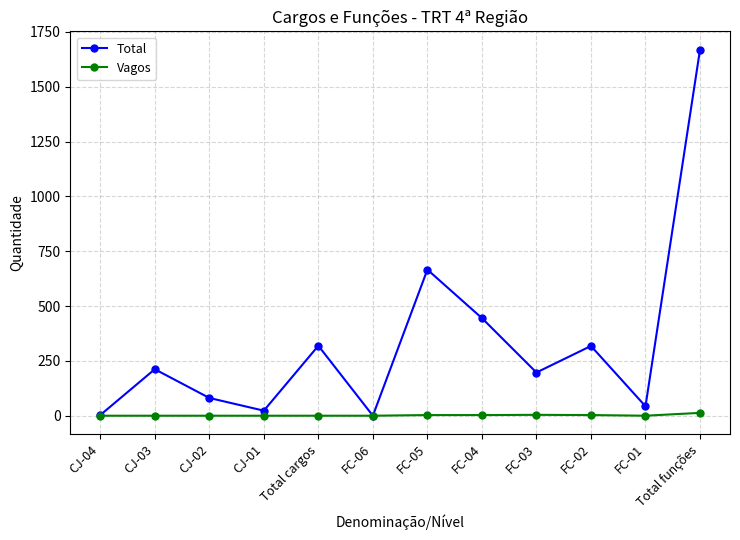

What are all the series names shown in the legend?

Total, Vagos